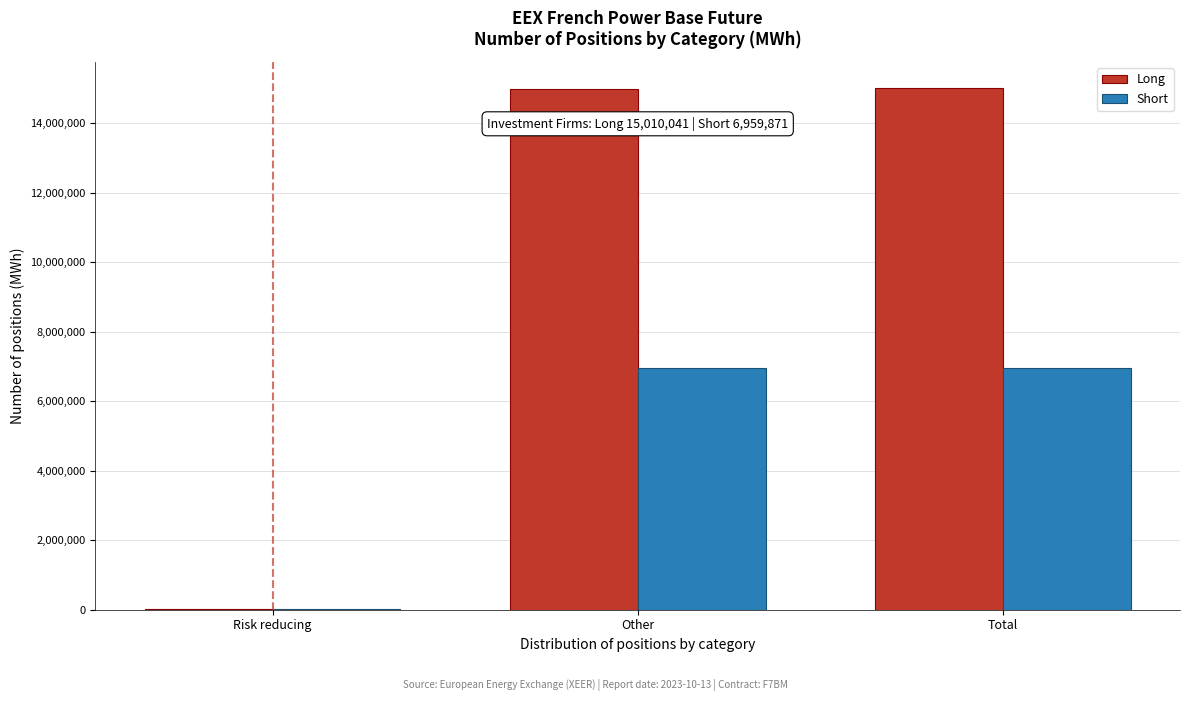

The Long series shows 23289812 at Total. True or false?

False